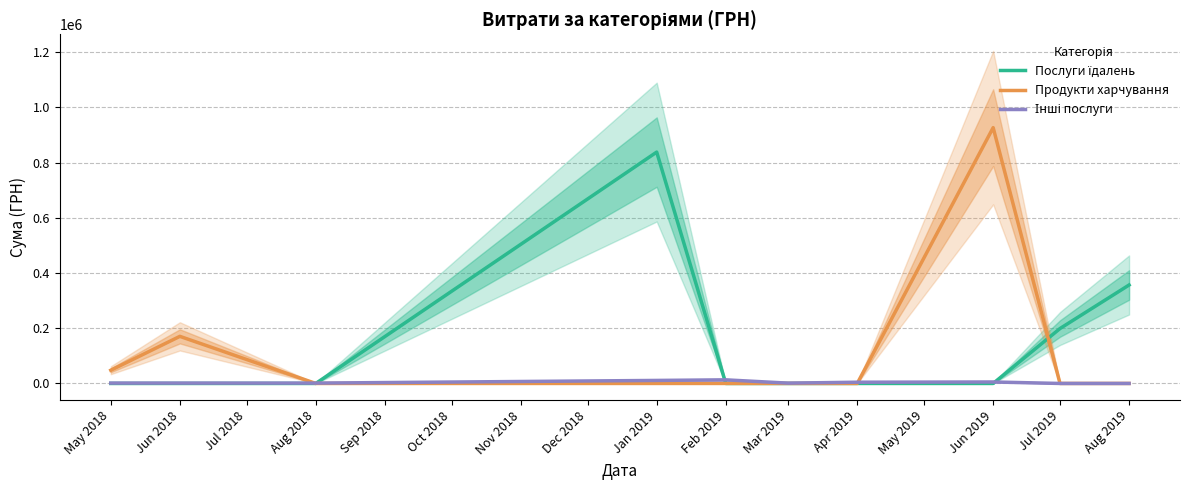

Rank the series by their average value, from highest to lowest.

Послуги їдалень, Продукти харчування, Інші послуги